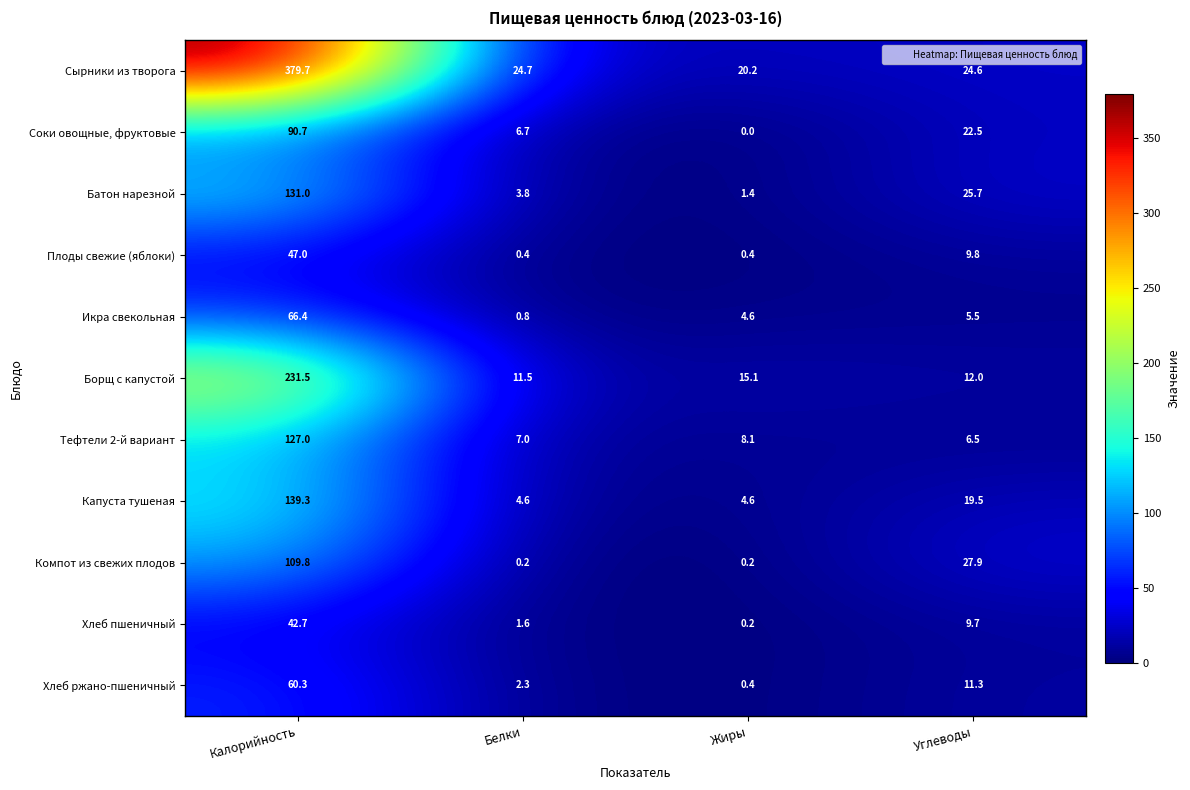

At which category does the chart reach its peak across all series?

Калорийность